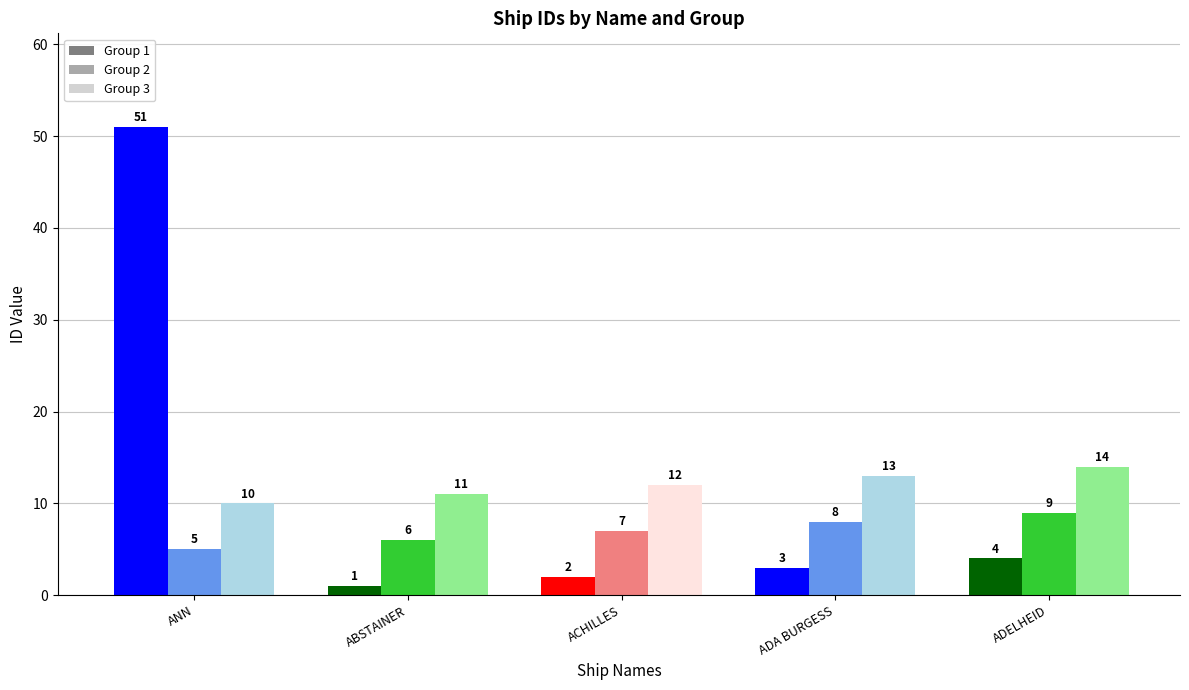

The value of ID (Group 1) at ACHILLES is 1. True or false?

False